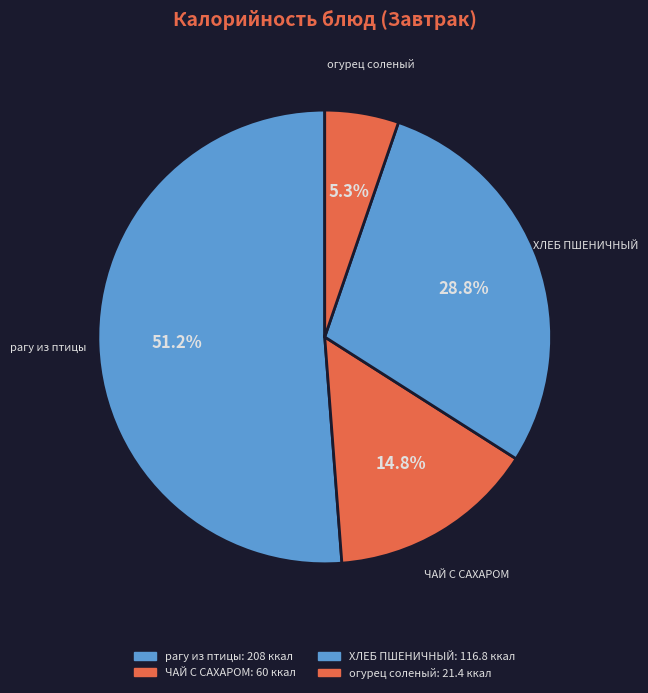

To the nearest percent, what is the average slice percentage?

25%